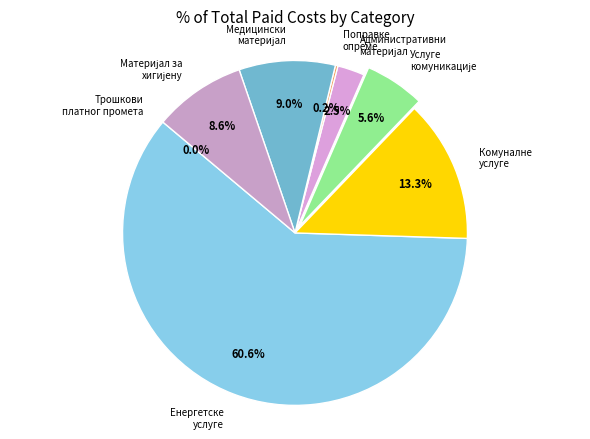

To the nearest percent, what is the difference between the largest and smallest slice percentages?

61%